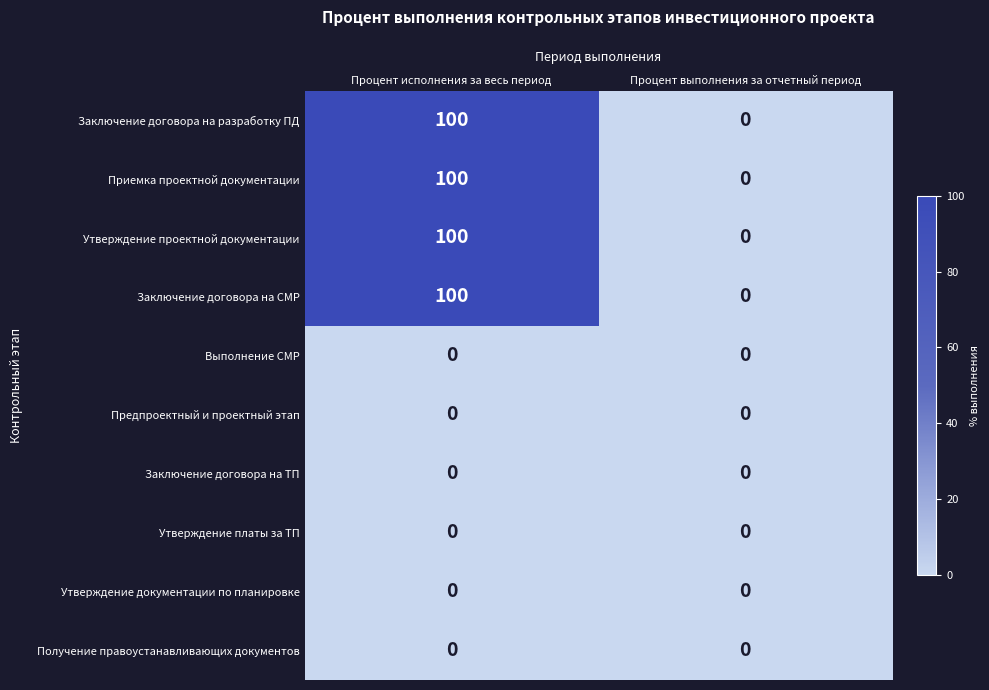

Reading left to right, transcribe all the data shown in this chart.

Заключение договора на разработку ПД: 100	0
Приемка проектной документации: 100	0
Утверждение проектной документации: 100	0
Заключение договора на СМР: 100	0
Выполнение СМР: 0	0
Предпроектный и проектный этап: 0	0
Заключение договора на ТП: 0	0
Утверждение платы за ТП: 0	0
Утверждение документации по планировке: 0	0
Получение правоустанавливающих документов: 0	0